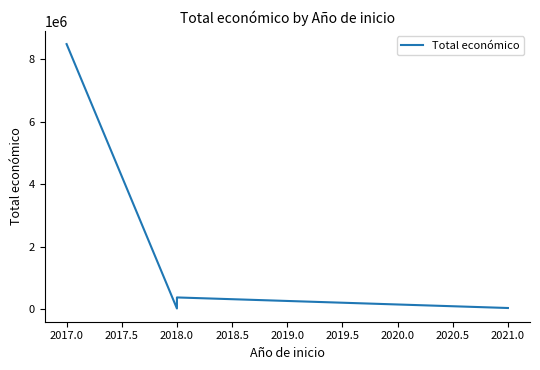

Is this an area chart (filled region under the line)?

No